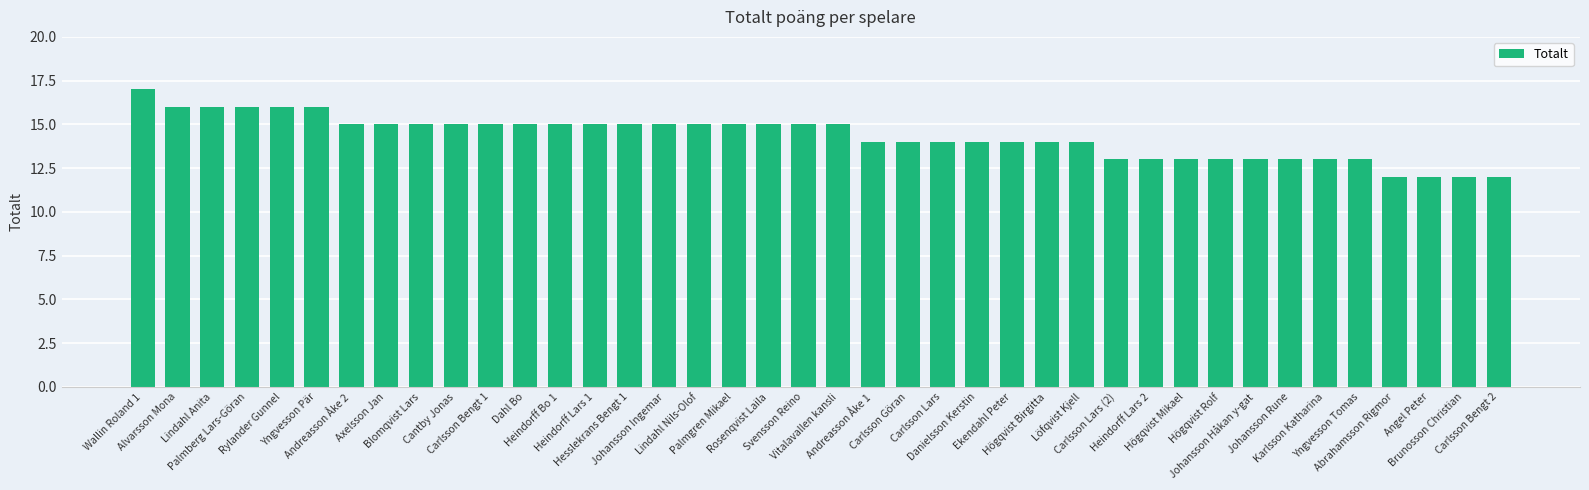

Reading left to right, extract all data points from this chart.

Wallin Roland 1=17	Alvarsson Mona=16	Lindahl Anita=16	Palmberg Lars-Göran=16	Rylander Gunnel=16	Yngvesson Pär=16	Andreasson Åke 2=15	Axelsson Jan=15	Blomqvist Lars=15	Cantby Jonas=15	Carlsson Bengt 1=15	Dahl Bo=15	Heindorff Bo 1=15	Heindorff Lars 1=15	Hesslekrans Bengt 1=15	Johansson Ingemar=15	Lindahl Nils-Olof=15	Palmgren Mikael=15	Rosenqvist Laila=15	Svensson Reino=15	Vitalavallen kansli=15	Andreasson Åke 1=14	Carlsson Göran=14	Carlsson Lars=14	Danielsson Kerstin=14	Ekendahl Peter=14	Högqvist Birgitta=14	Löfqvist Kjell=14	Carlsson Lars (2)=13	Heindorff Lars 2=13	Högqvist Mikael=13	Högqvist Rolf=13	Johansson Håkan y-gat=13	Johansson Rune=13	Karlsson Katharina=13	Yngvesson Tomas=13	Abrahamsson Rigmor=12	Angel Peter=12	Brunosson Christian=12	Carlsson Bengt 2=12